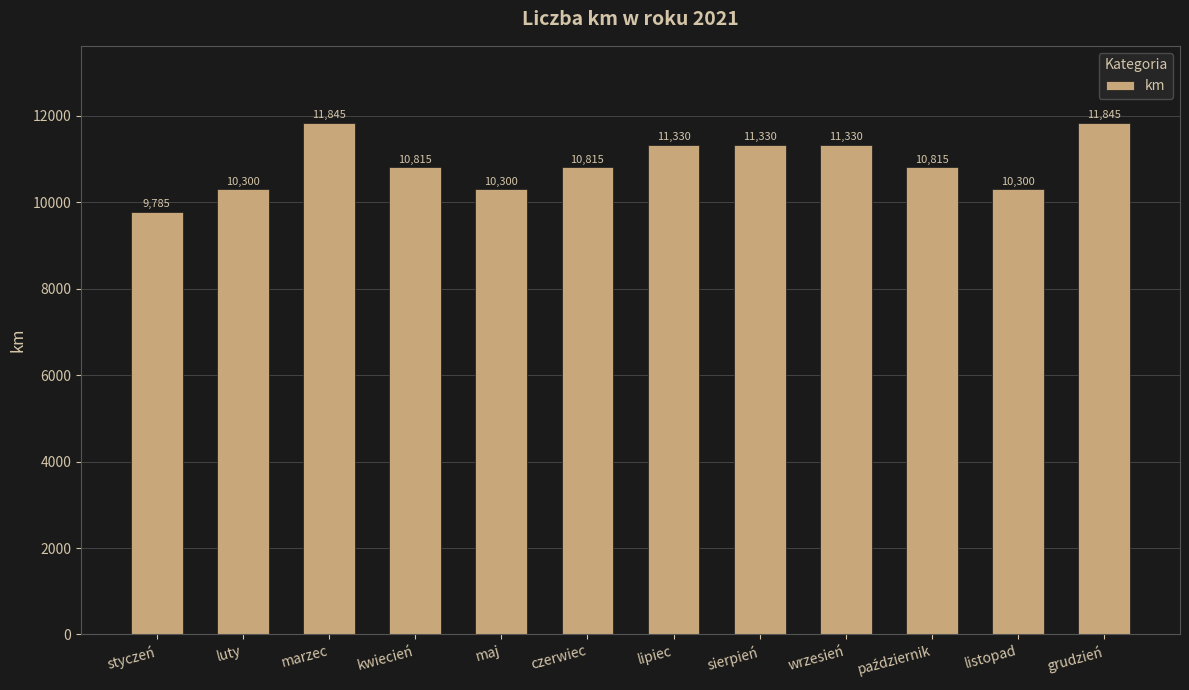

What is the value of the 1st bar from the left?

9785